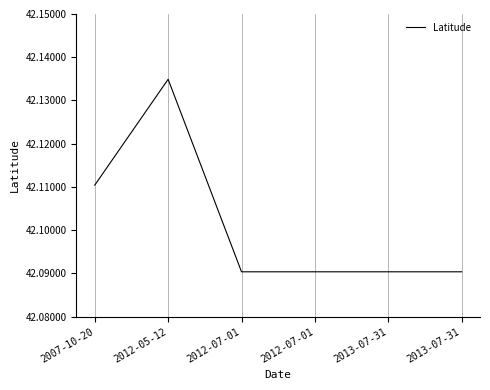

What is the maximum value shown in the chart?

42.1